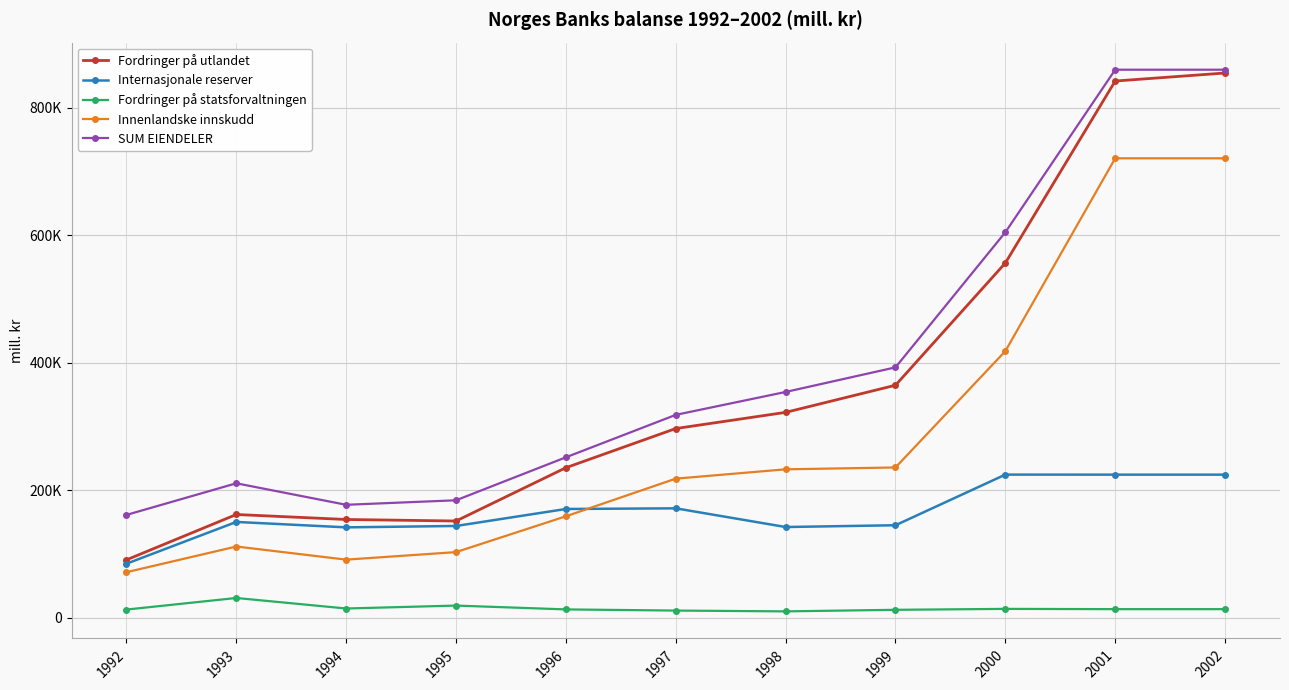

Rank the series at 1999 from highest to lowest value.

SUM EIENDELER, Fordringer på utlandet, Innenlandske innskudd, Internasjonale reserver, Fordringer på statsforvaltningen